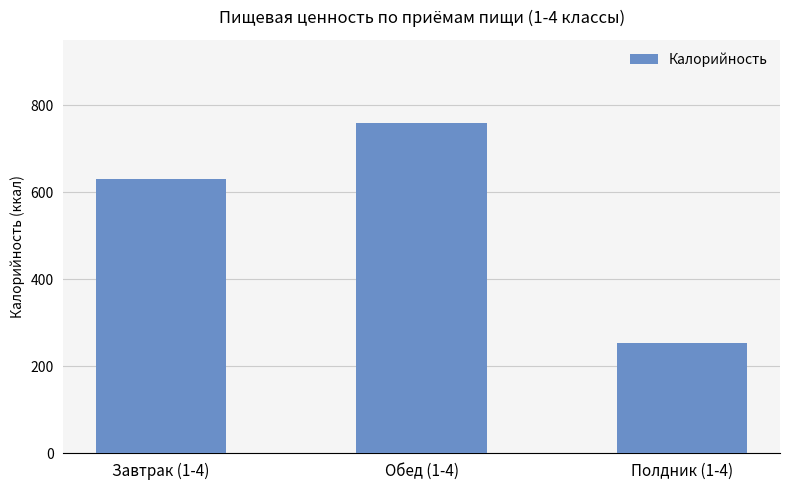

Are the bars horizontal?

No